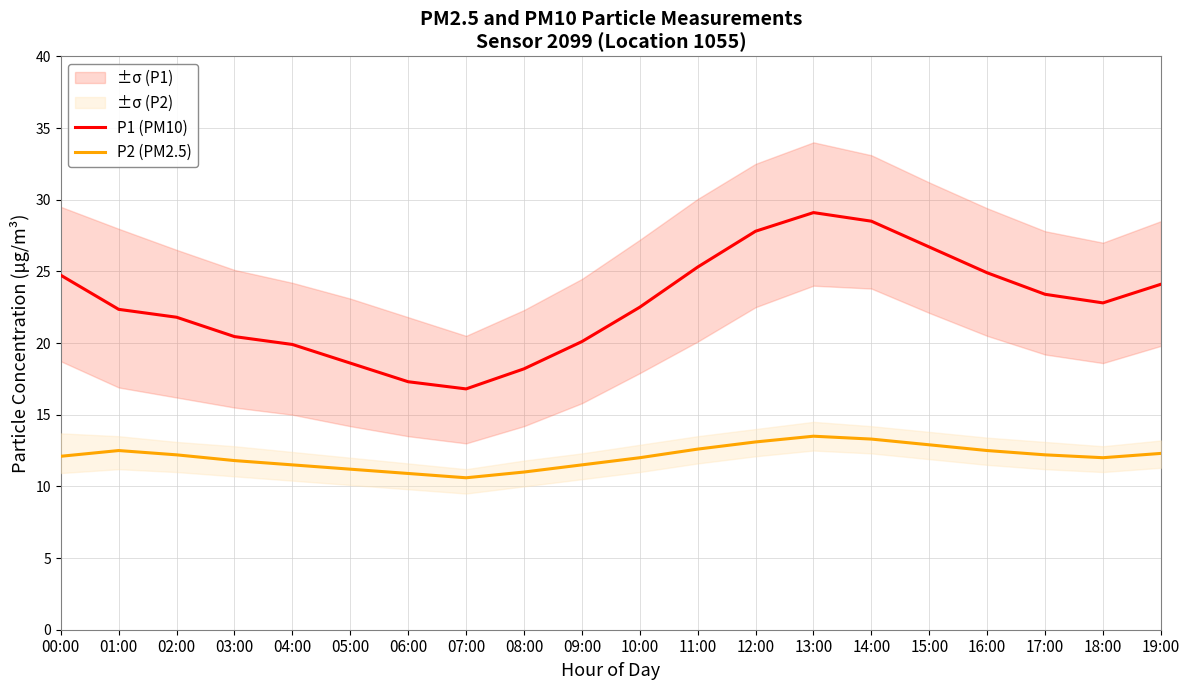

Is this an area chart (filled region under the line)?

No